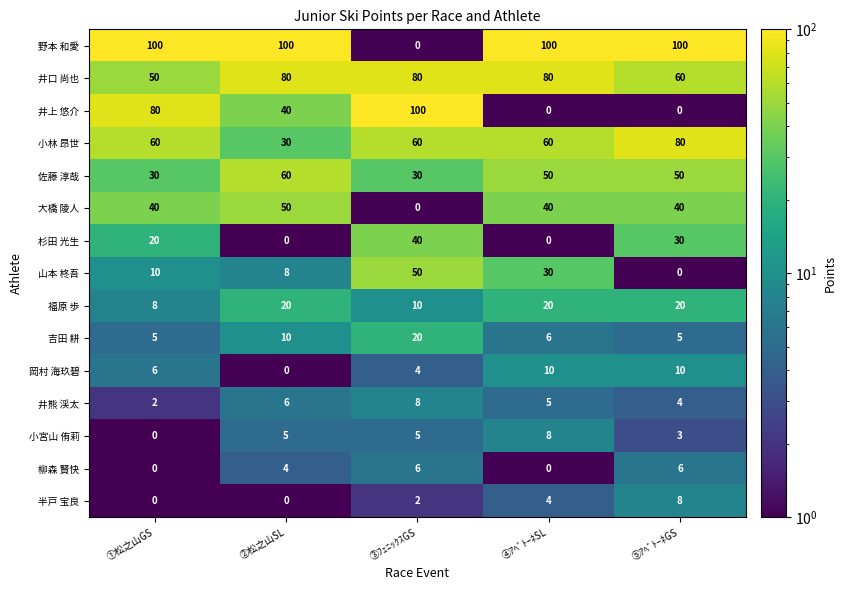

What is the spread (max minus min) of values at ①松之山GS?

100